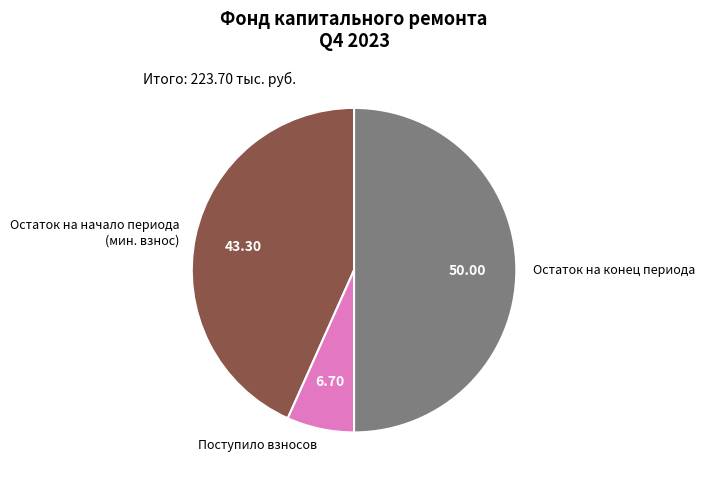

Which category has the smallest portion of the pie?

Поступило взносов